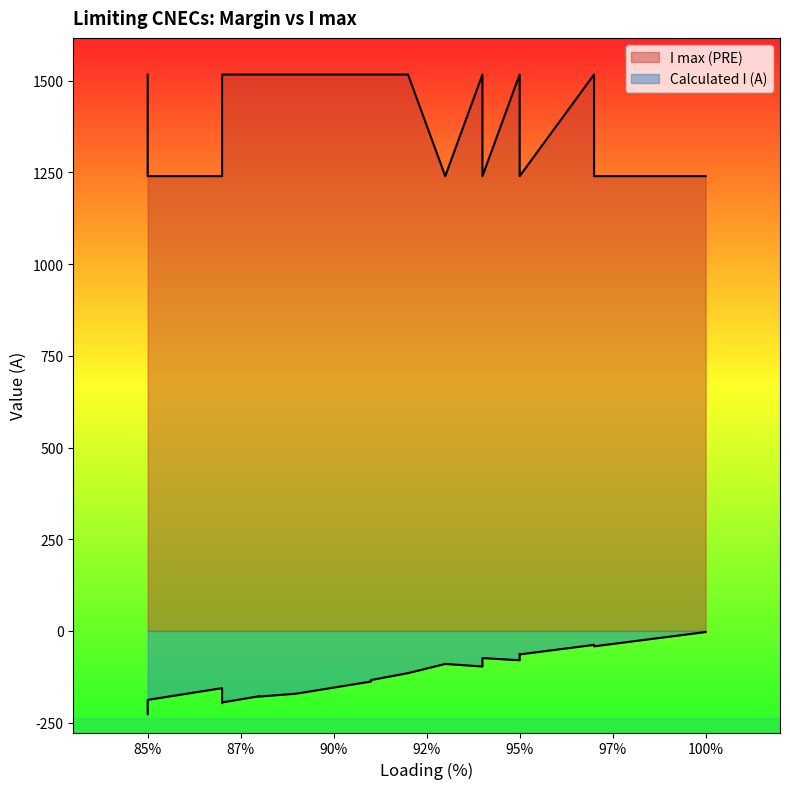

What is the value of the I max (PRE) point at the 2nd from the left?

1517